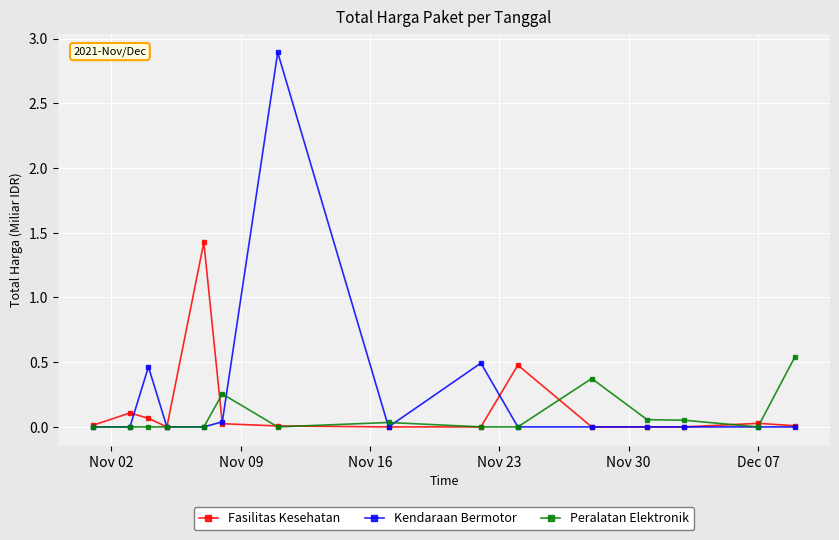

Which series has the largest range (max minus min)?

Kendaraan Bermotor